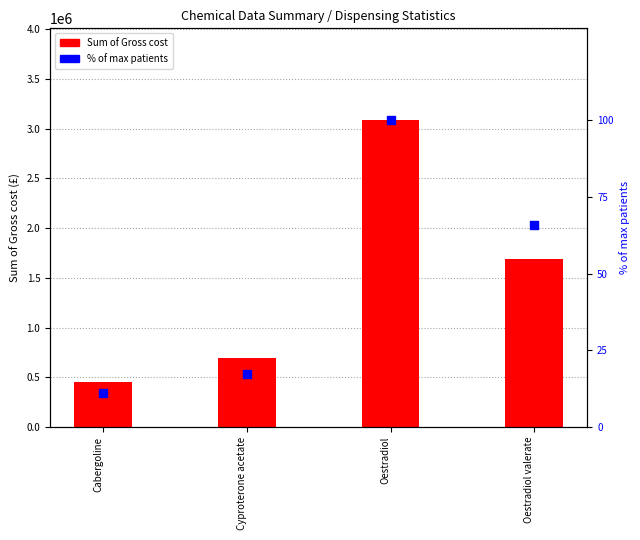

Is the value of % of max patients at Cyproterone acetate greater than the value of Sum of Gross cost at Oestradiol valerate?

No